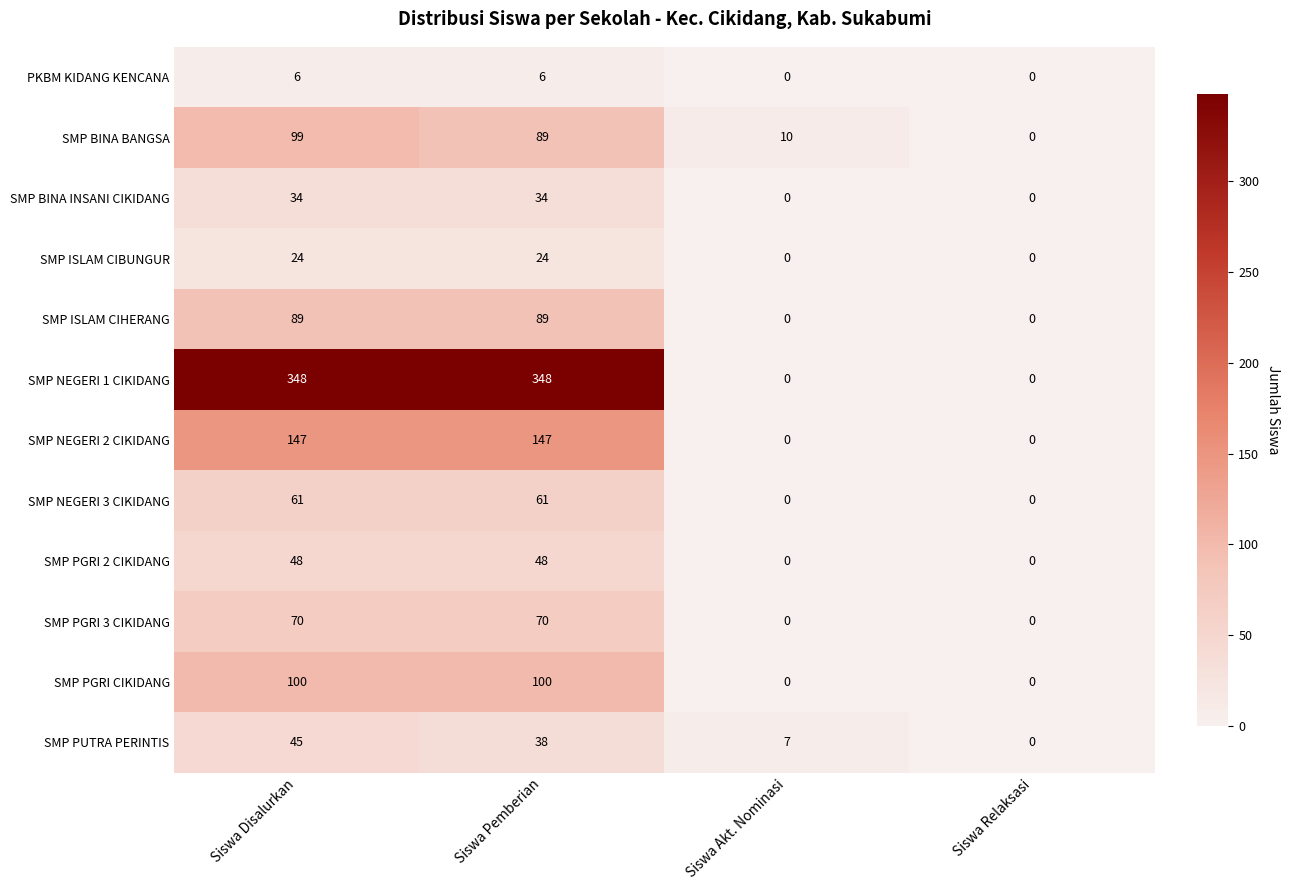

True or false: SMP BINA BANGSA has a value of 10 at Siswa Akt. Nominasi.

True